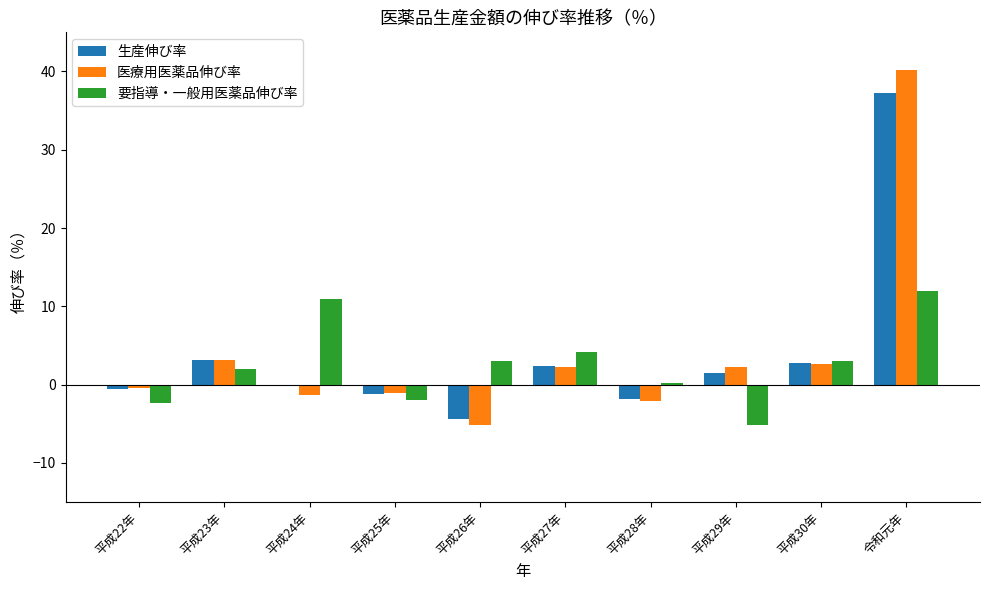

What is the spread (max minus min) of values at 平成23年?

1.2